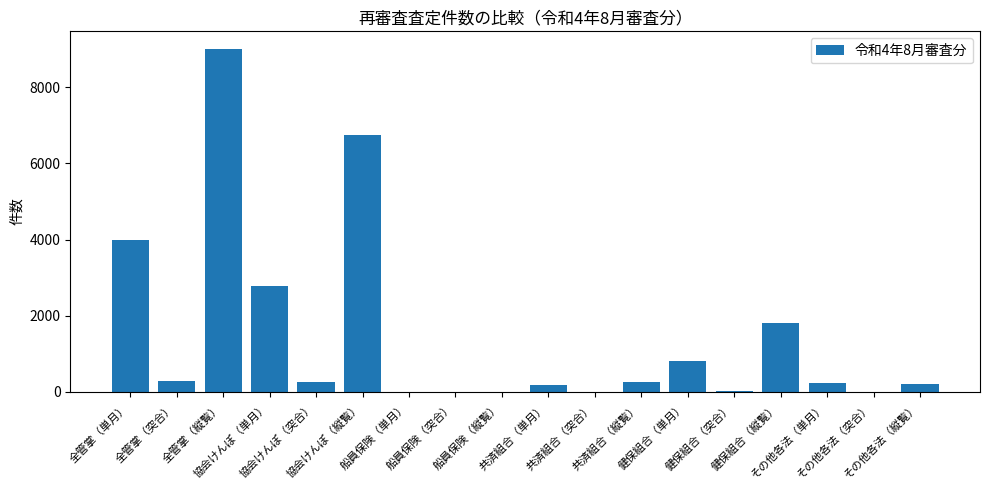

What is the change in value from 船員保険（縦覧） to 共済組合（縦覧）?

+247